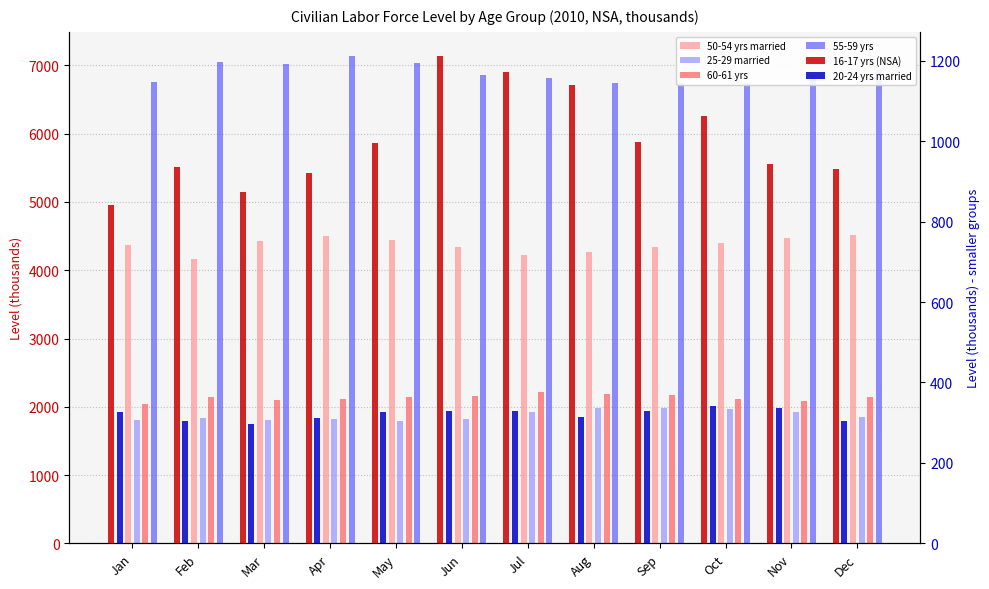

What is the total value across all series at Jul?

16676